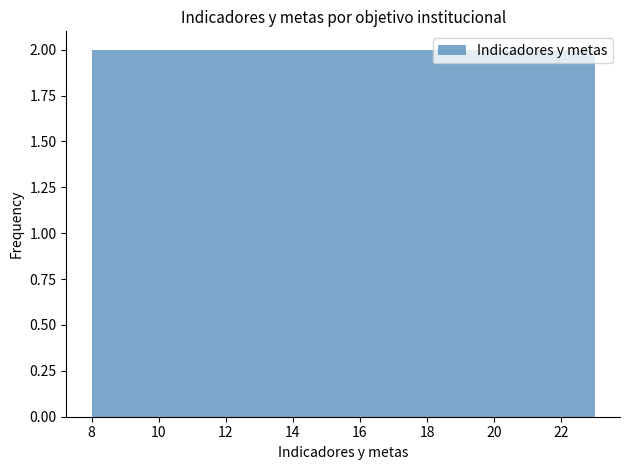

How tall is the bar that spans 19.2 to 21.2 on the x-axis? Neither the bar edges nor the heights are printed on the chart, so give them approximately, as read against the axes.

2